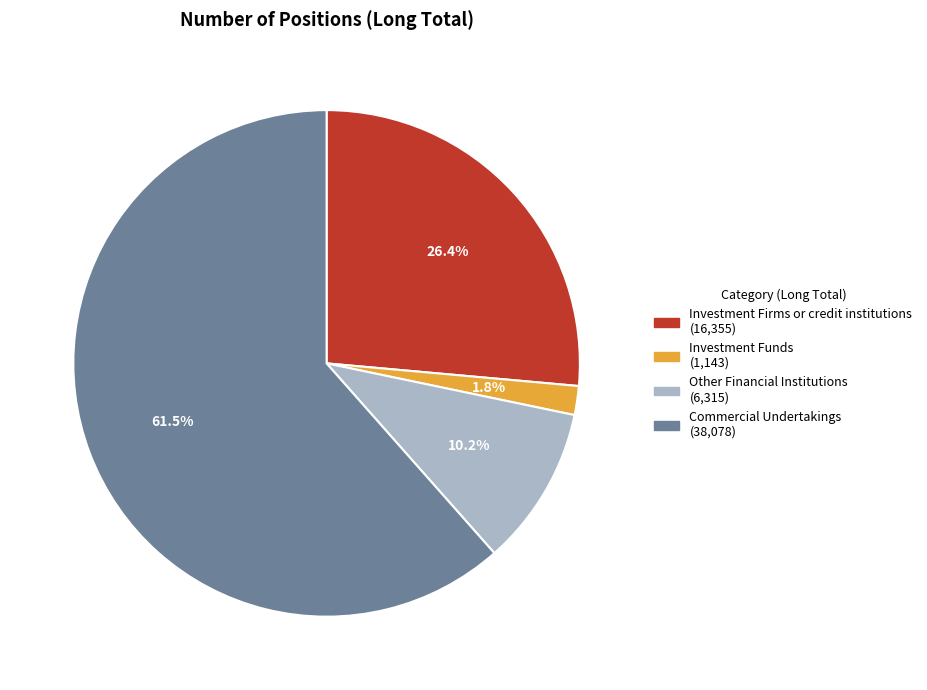

Which category has the smallest portion of the pie?

Investment Funds